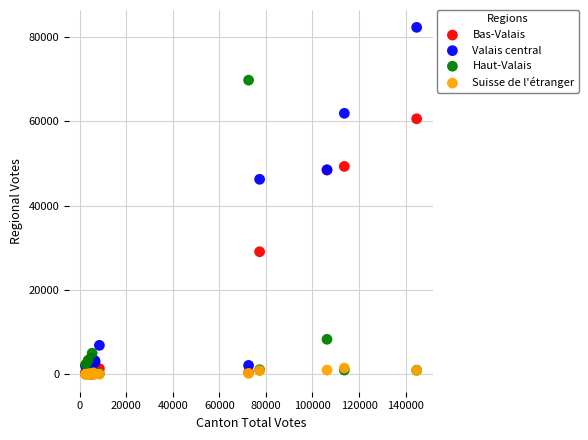

In the Valais central series, what Y value is closest to 41203?

46229